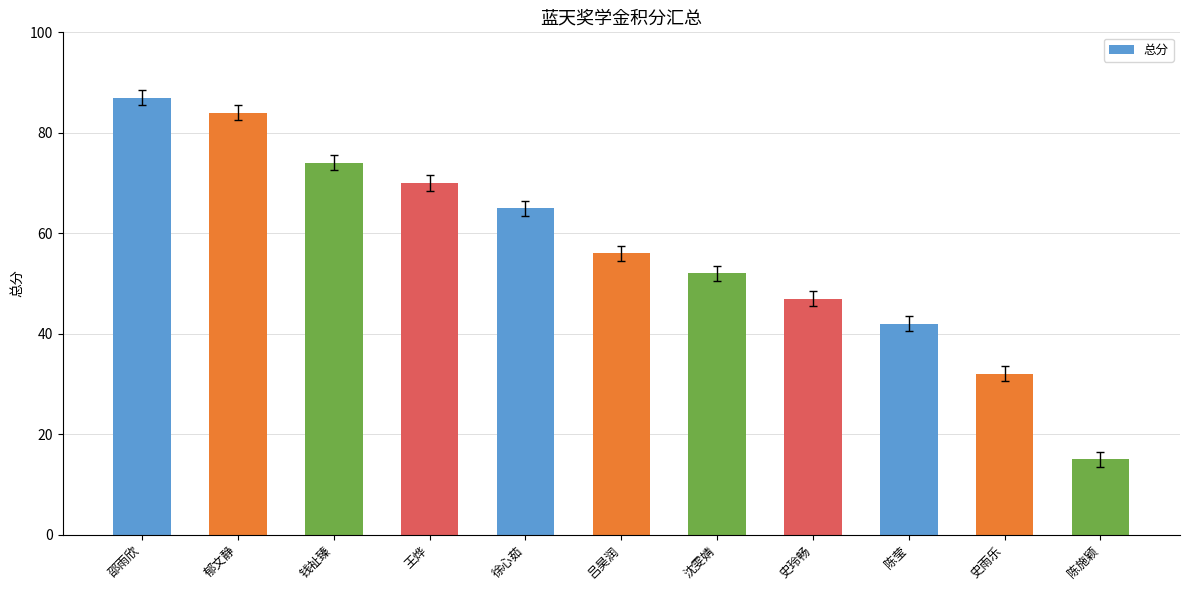

What is the label of the 9th bar from the right?

钱祉臻